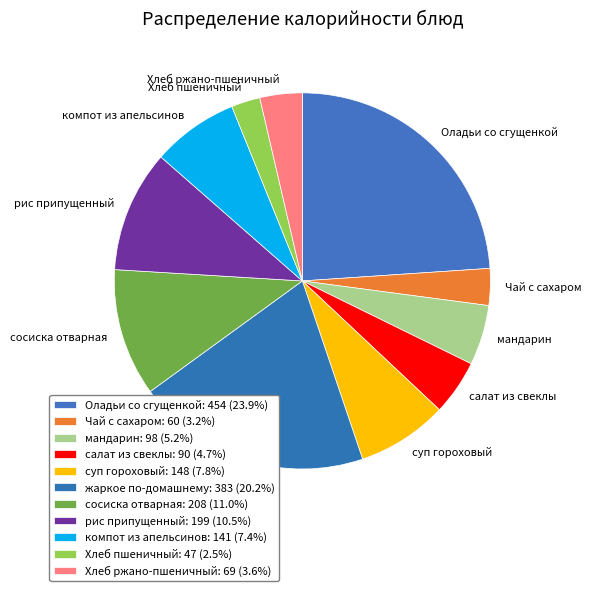

Between Хлеб ржано-пшеничный and суп гороховый, which is larger?

суп гороховый